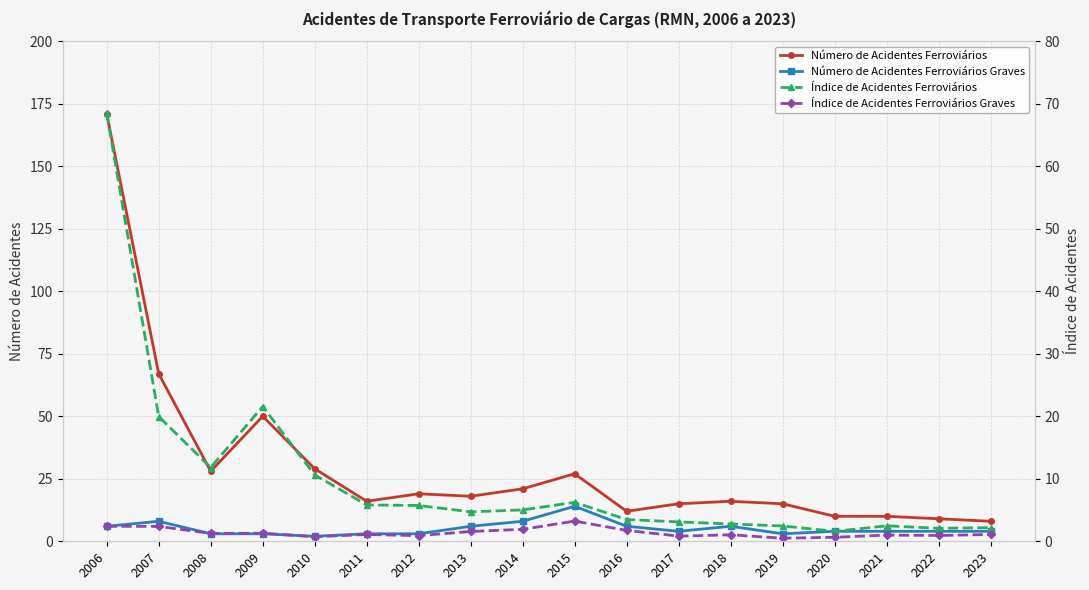

At which label does Número de Acidentes Ferroviários first exceed 18?

2006